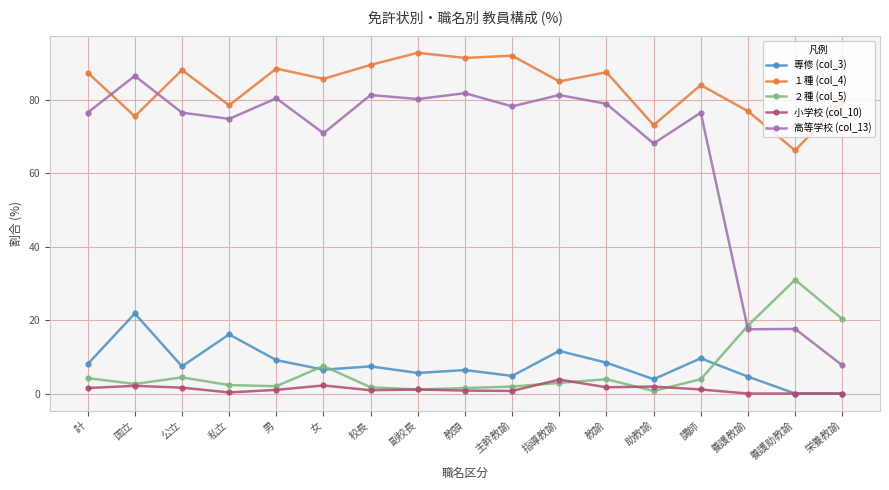

True or false: 高等学校 (col_13) and 専修 (col_3) intersect in this chart.

False